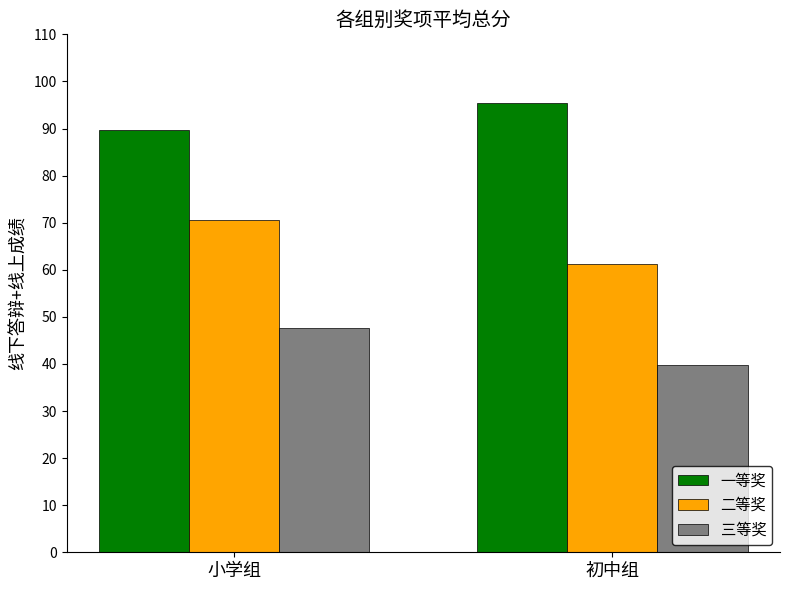

Reading right to left, what are all the values shown in this chart?

一等奖: 95.3	89.7
二等奖: 61.2	70.5
三等奖: 39.7	47.6